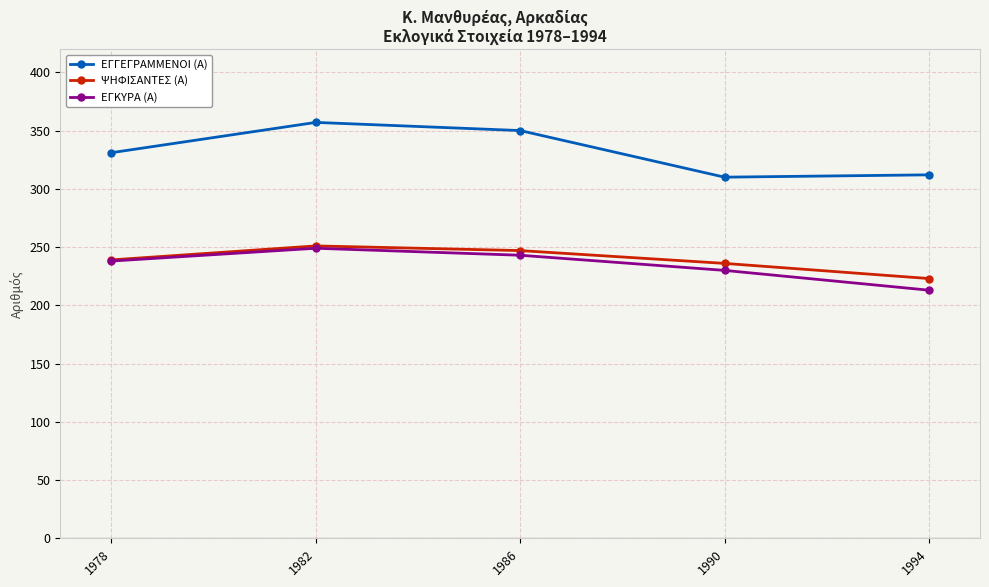

How many interior local peaks does the ΕΓΚΥΡΑ (Α) series have?

1